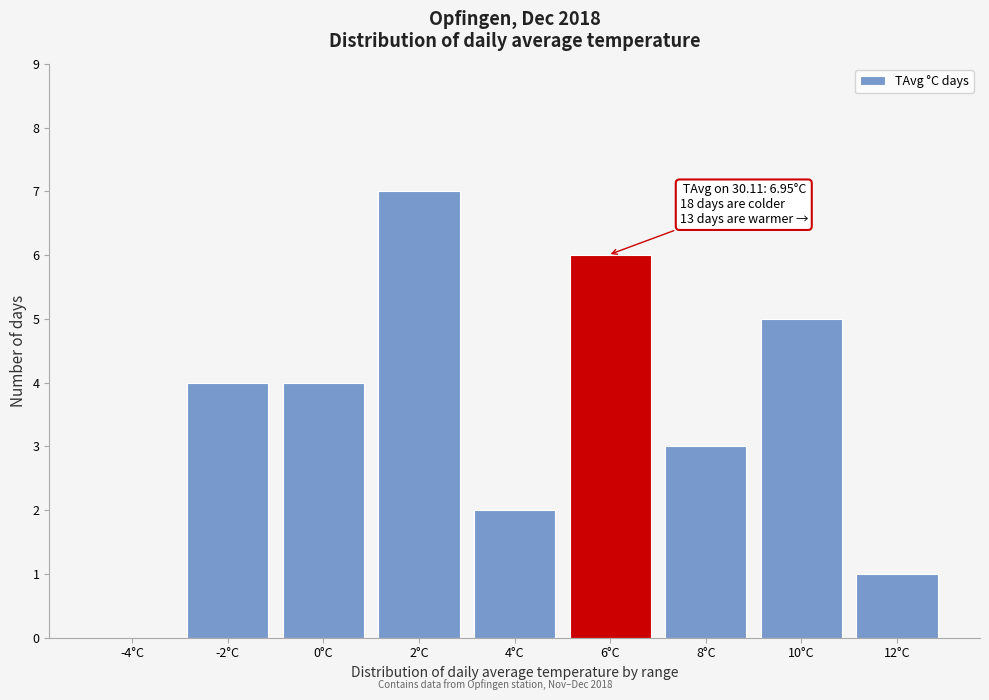

Reading left to right, what are all the values shown in this chart?

-4°C=0	-2°C=4	0°C=4	2°C=7	4°C=2	6°C=6	8°C=3	10°C=5	12°C=1